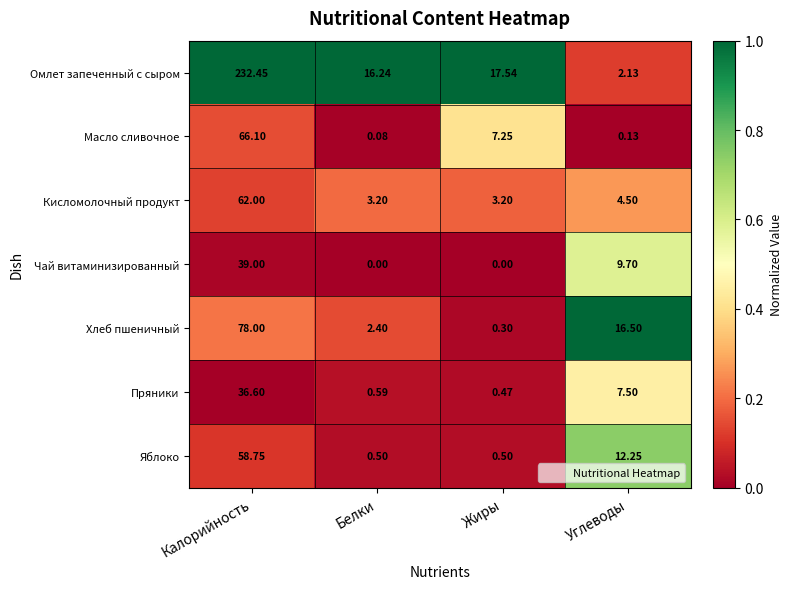

At which label is Кисломолочный продукт closest to 32?

Углеводы